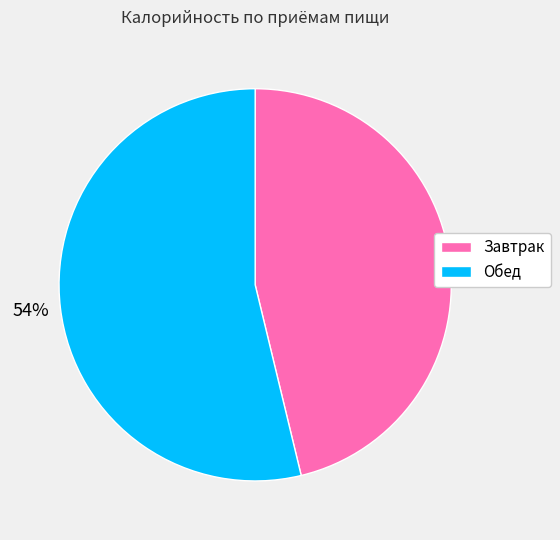

To the nearest percent, what percentage of the pie is Обед?

54%